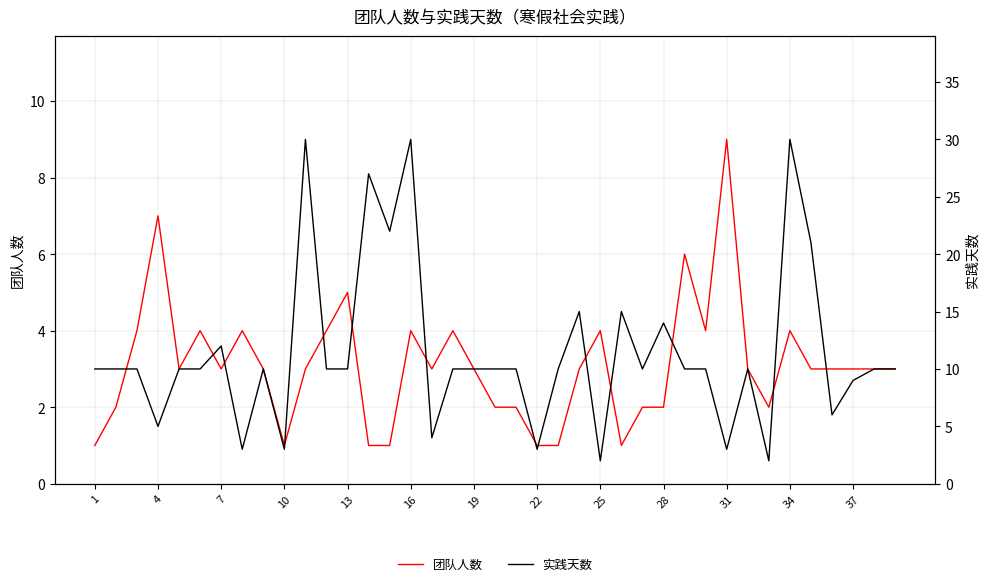

The 团队人数 series shows 4 at 34. True or false?

True